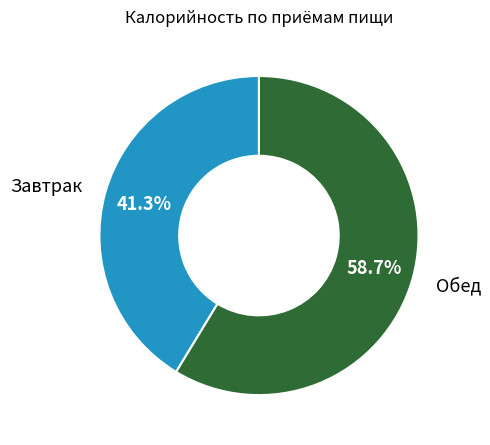

What is the ratio of the value at Обед to the value at Завтрак?

1.4